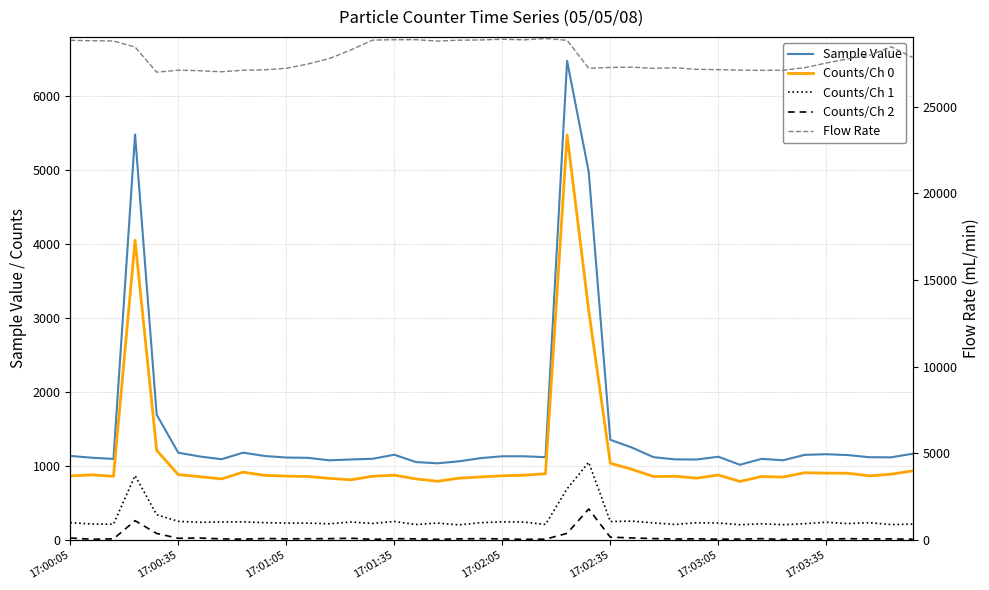

What is the difference between the Flow Rate values at 23 and 25?

1567